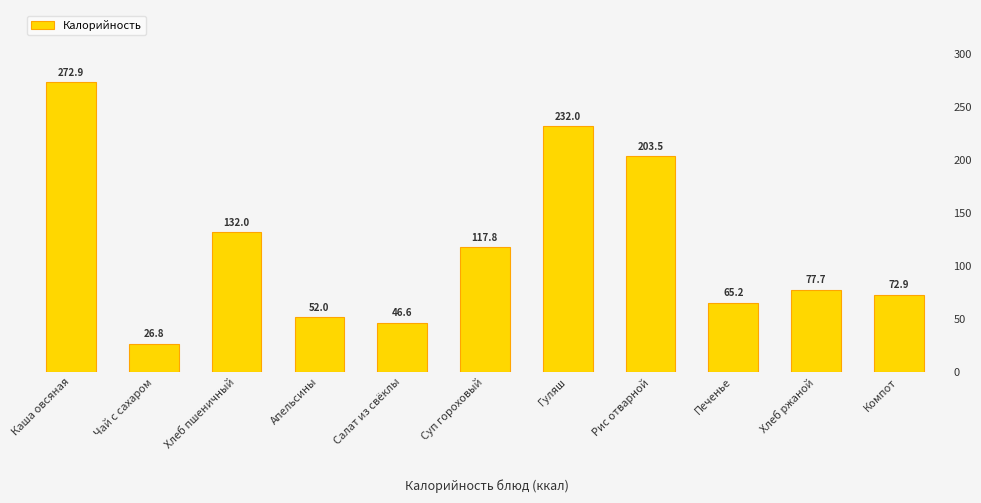

Is it true that the value at Суп гороховый is 117.8?

True